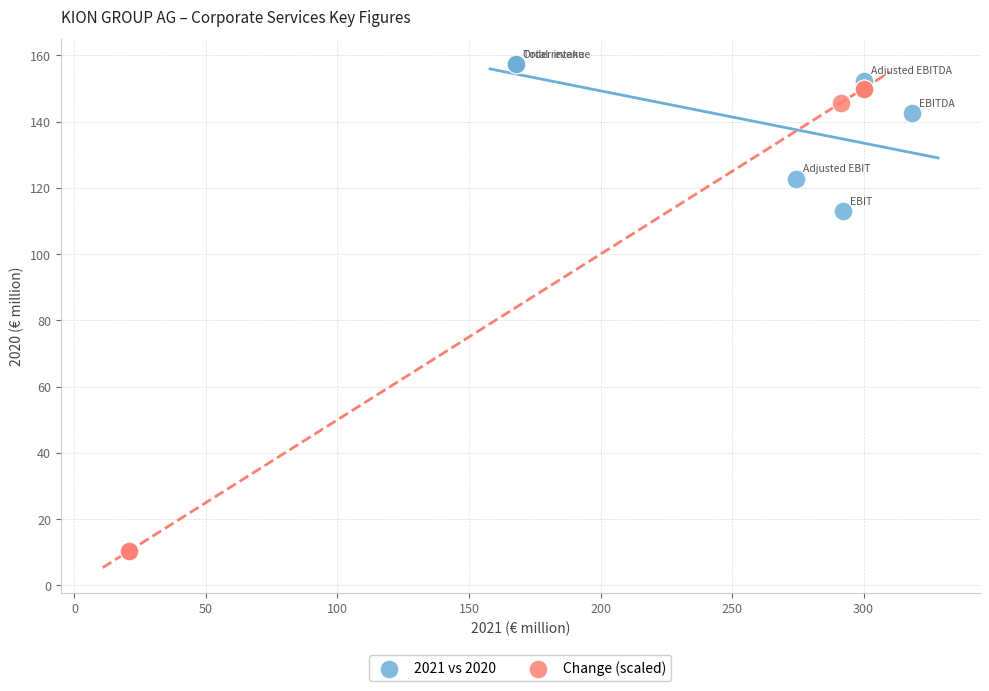

What are all the series names shown in the legend?

2021 vs 2020, Change (scaled)